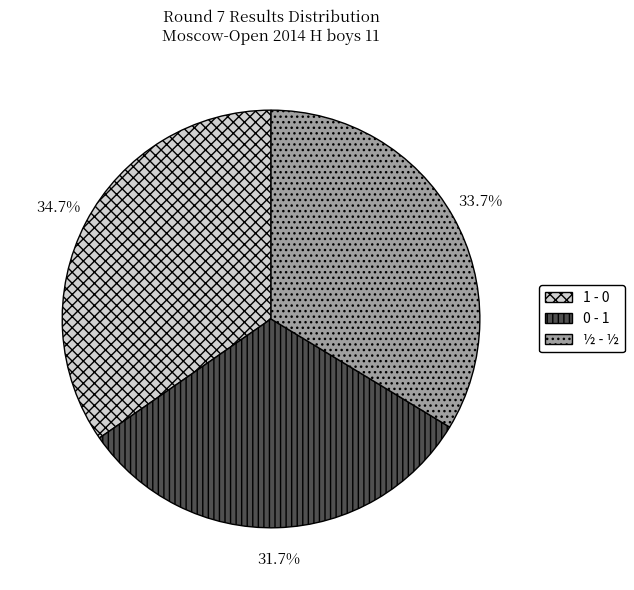

To the nearest percent, what is the combined percentage of 1 - 0 and 0 - 1?

66%